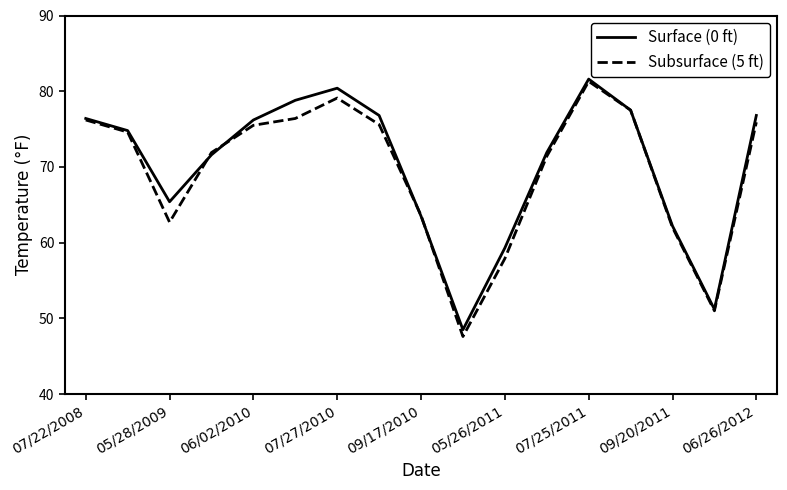

What is the minimum value shown in the chart?

47.6